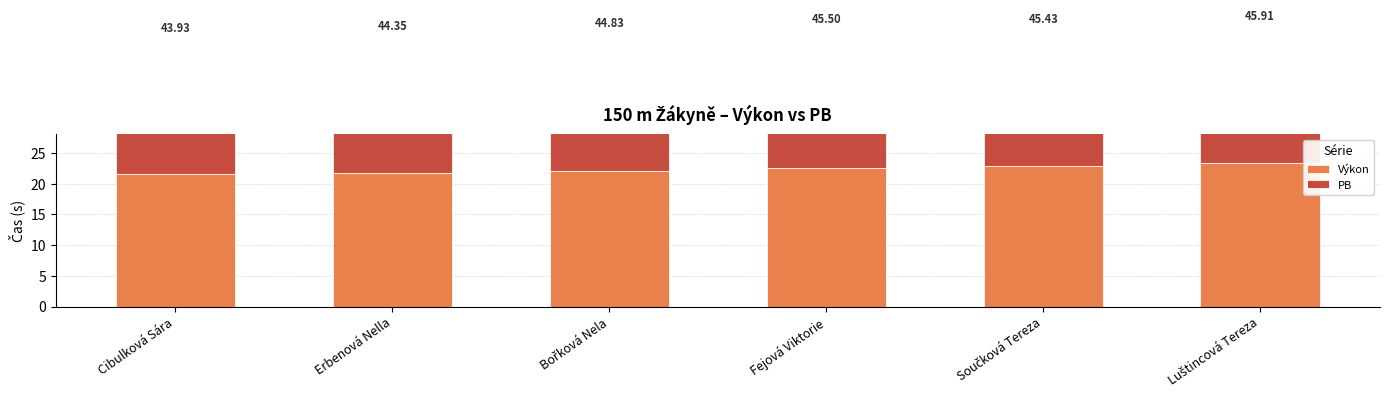

The value of PB at Luštincová Tereza is 33.3. True or false?

False